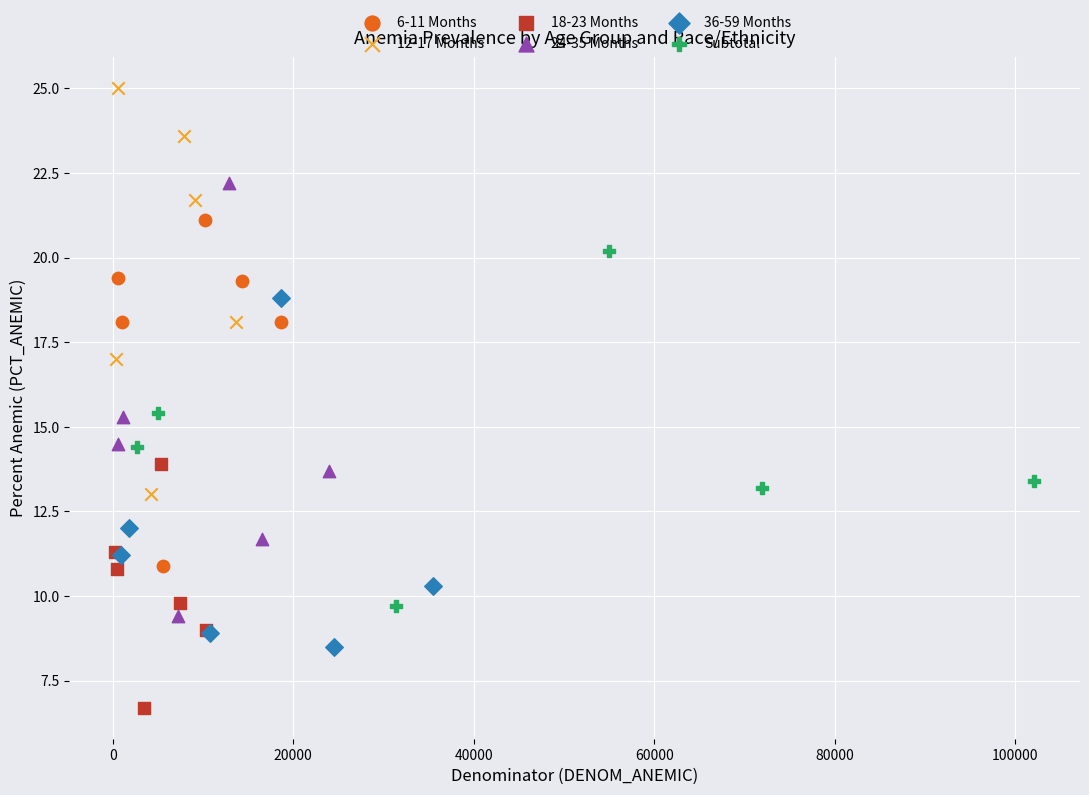

Which series reaches the minimum Y coordinate?

18-23 Months